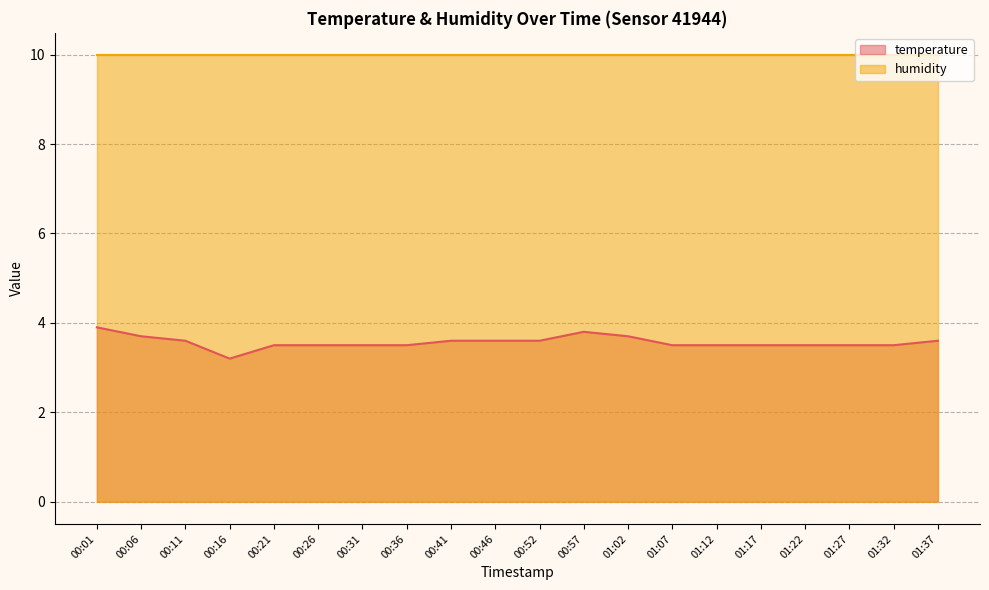

Reading right to left, what are all the values shown in this chart?

01:37=3.6	01:32=3.5	01:27=3.5	01:22=3.5	01:17=3.5	01:12=3.5	01:07=3.5	01:02=3.7	00:57=3.8	00:52=3.6	00:46=3.6	00:41=3.6	00:36=3.5	00:31=3.5	00:26=3.5	00:21=3.5	00:16=3.2	00:11=3.6	00:06=3.7	00:01=3.9